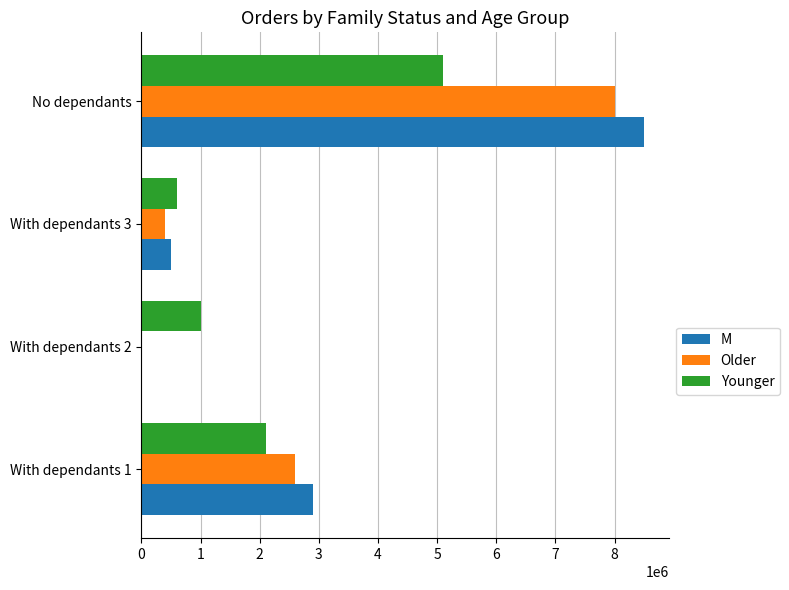

What is the sum of all Older values?

11000000